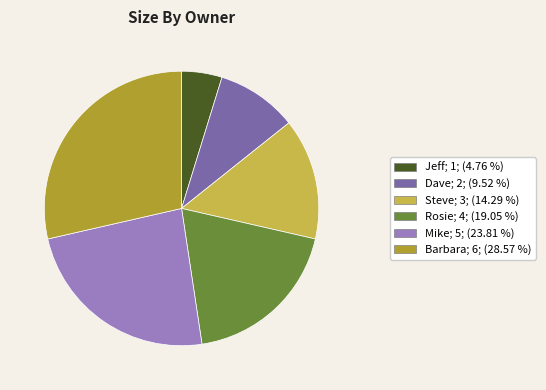

Which slice is the largest?

Barbara